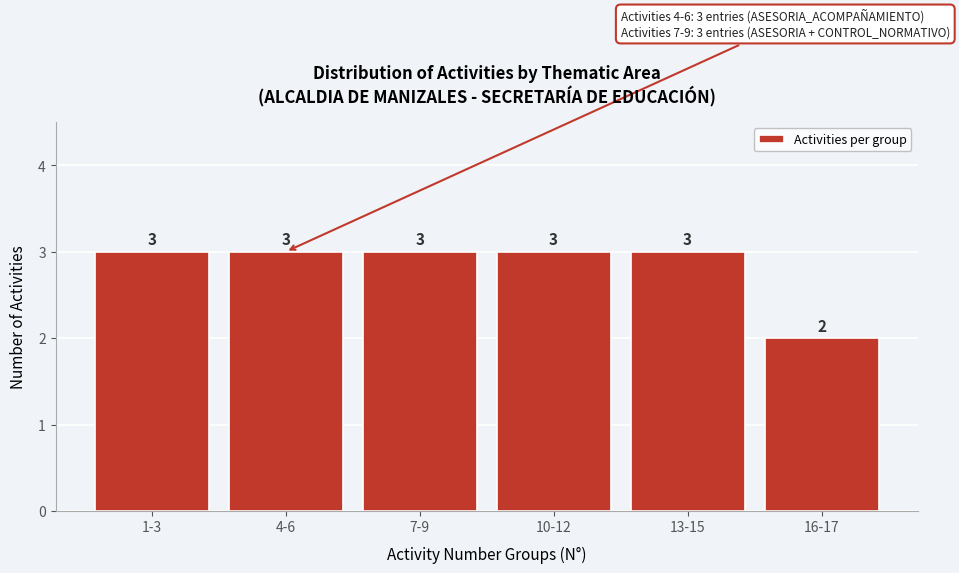

Reading right to left, list all the values displayed in this chart.

2	3	3	3	3	3